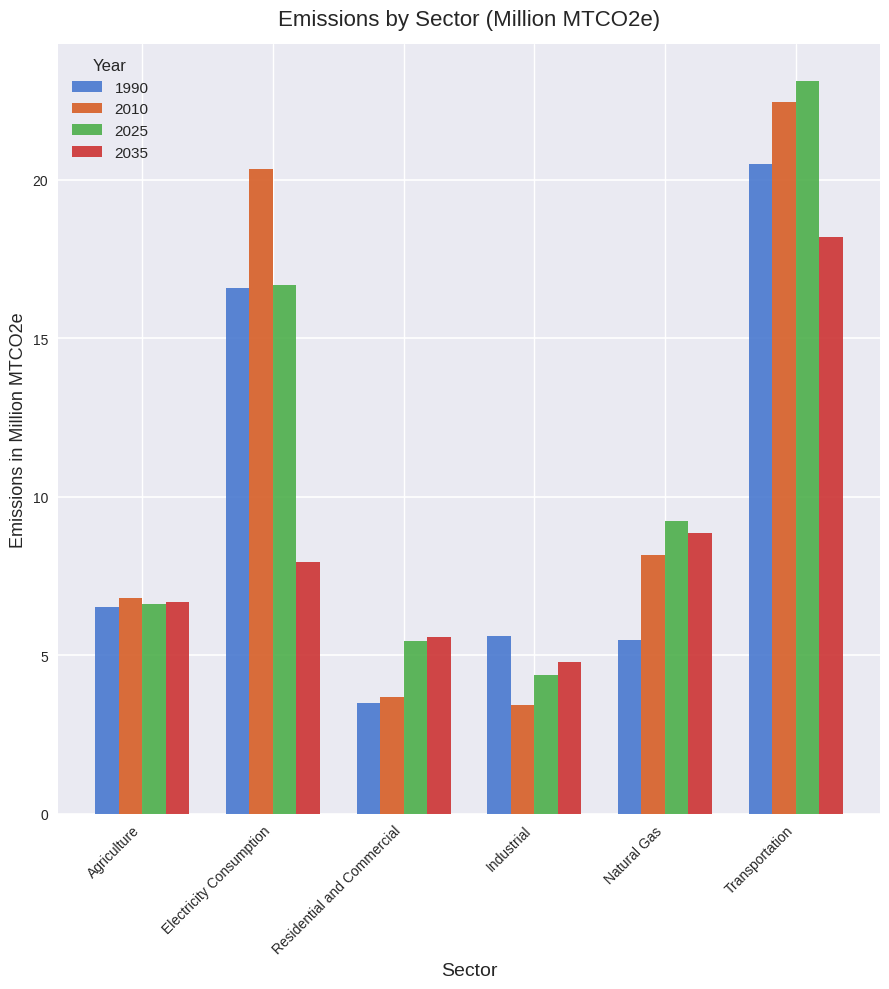

What is the maximum value for 2010?

22.5